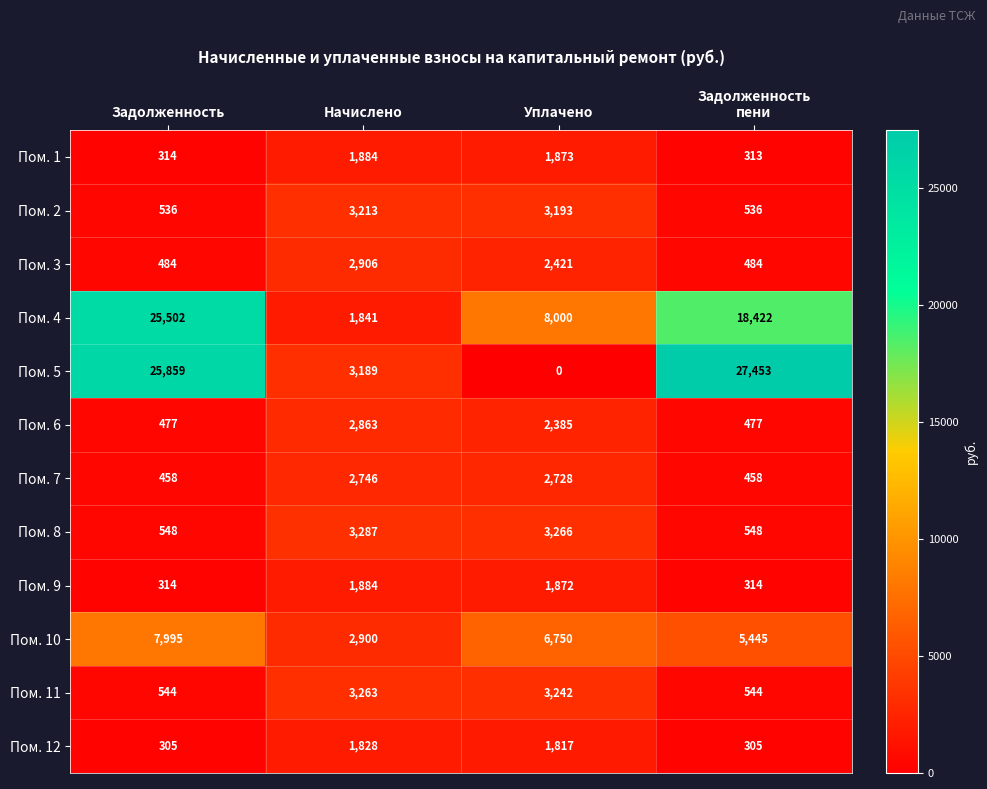

What is the total value across all series at Задолженность?

63336